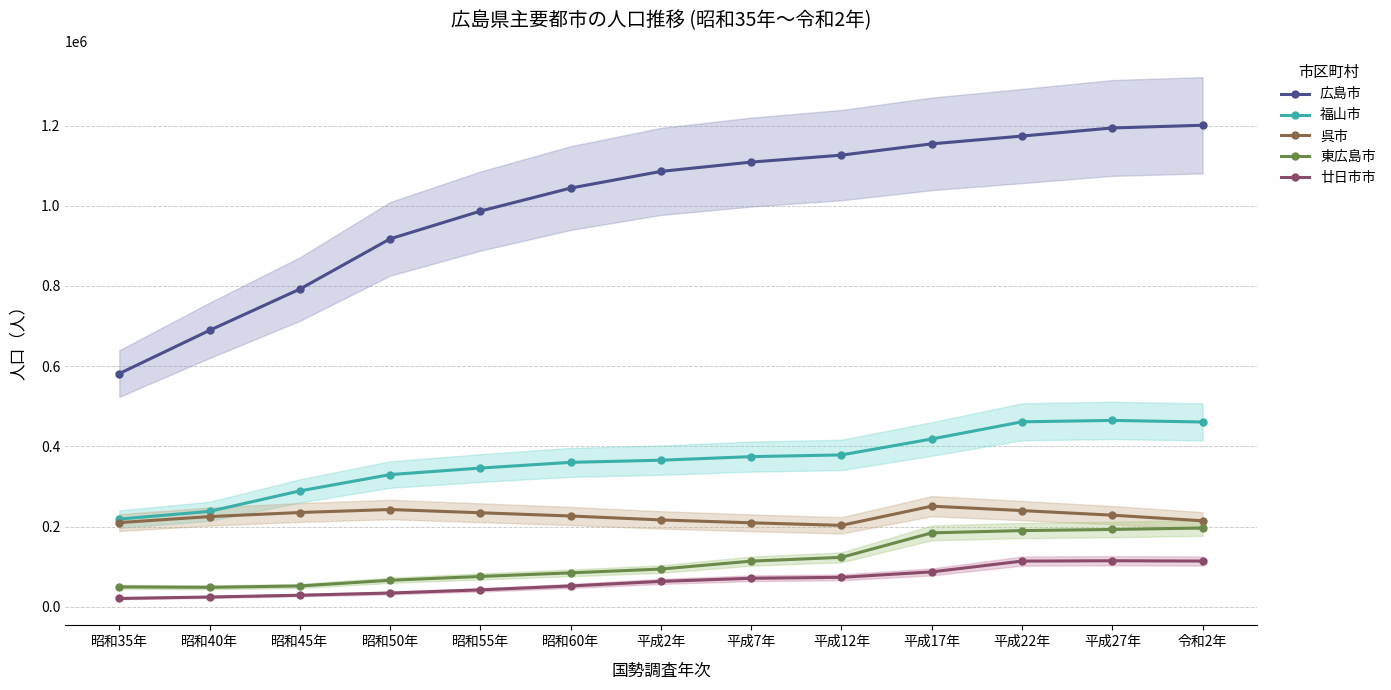

What position from the left is 昭和50年?

4